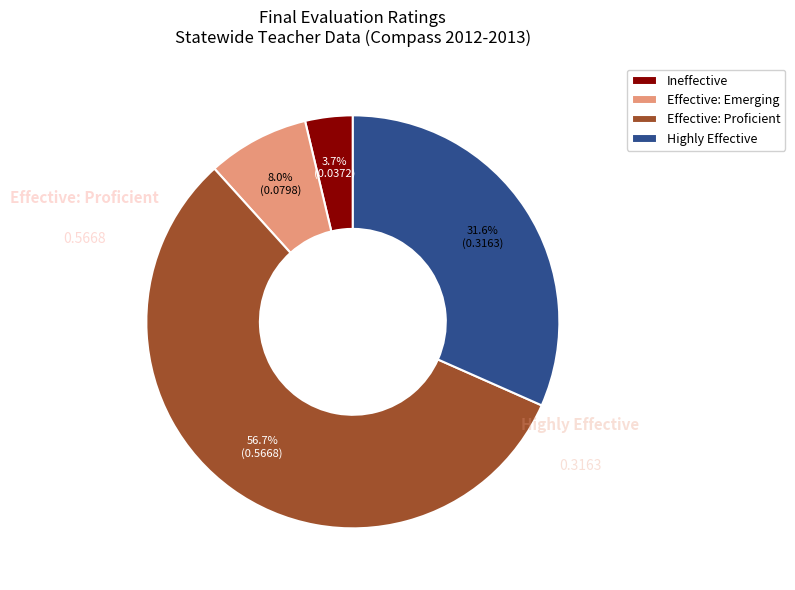

What is the largest slice in the pie chart?

Effective: Proficient